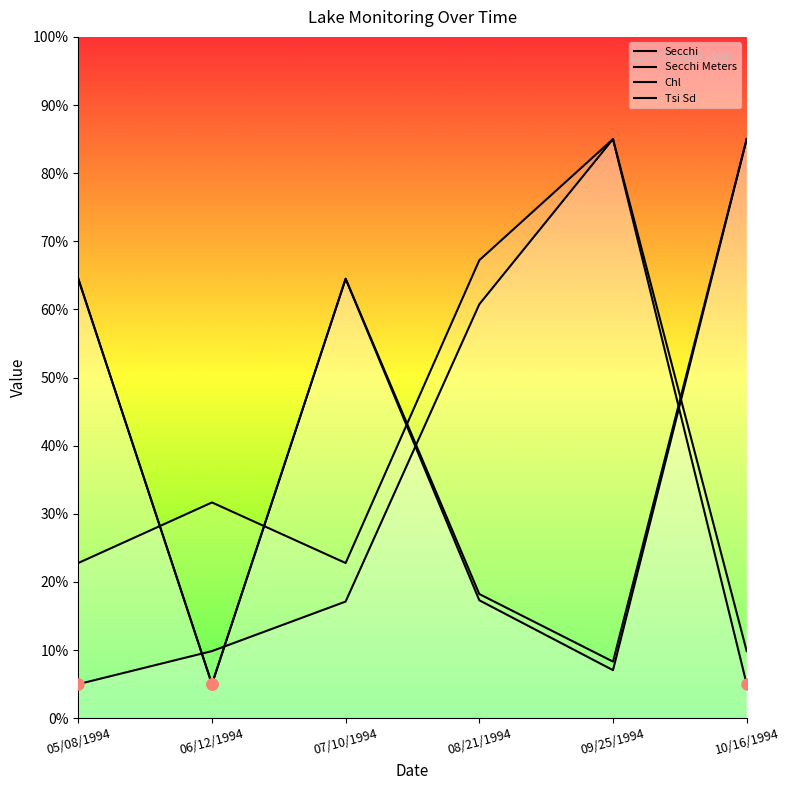

Where is the first local minimum for Secchi Meters?

06/12/1994